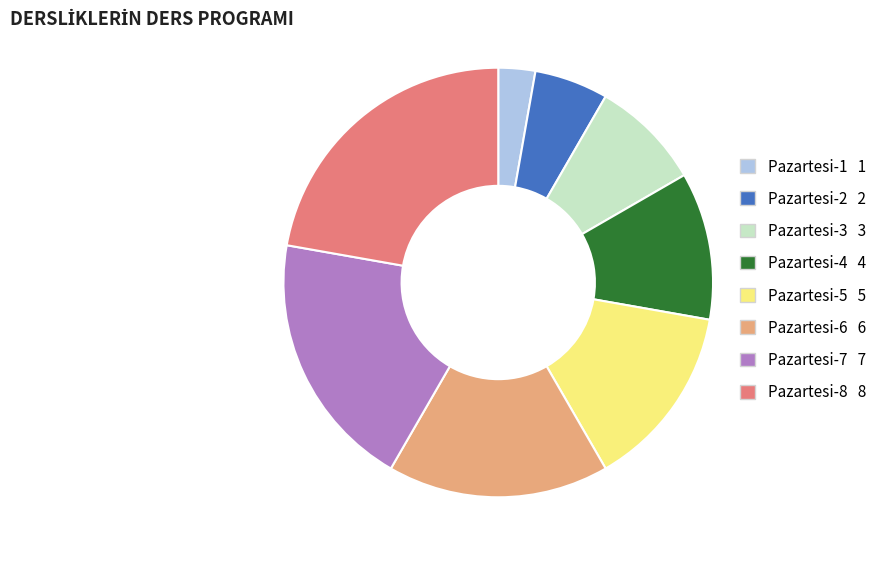

Rank the categories by value from lowest to highest.

Pazartesi-1, Pazartesi-2, Pazartesi-3, Pazartesi-4, Pazartesi-5, Pazartesi-6, Pazartesi-7, Pazartesi-8